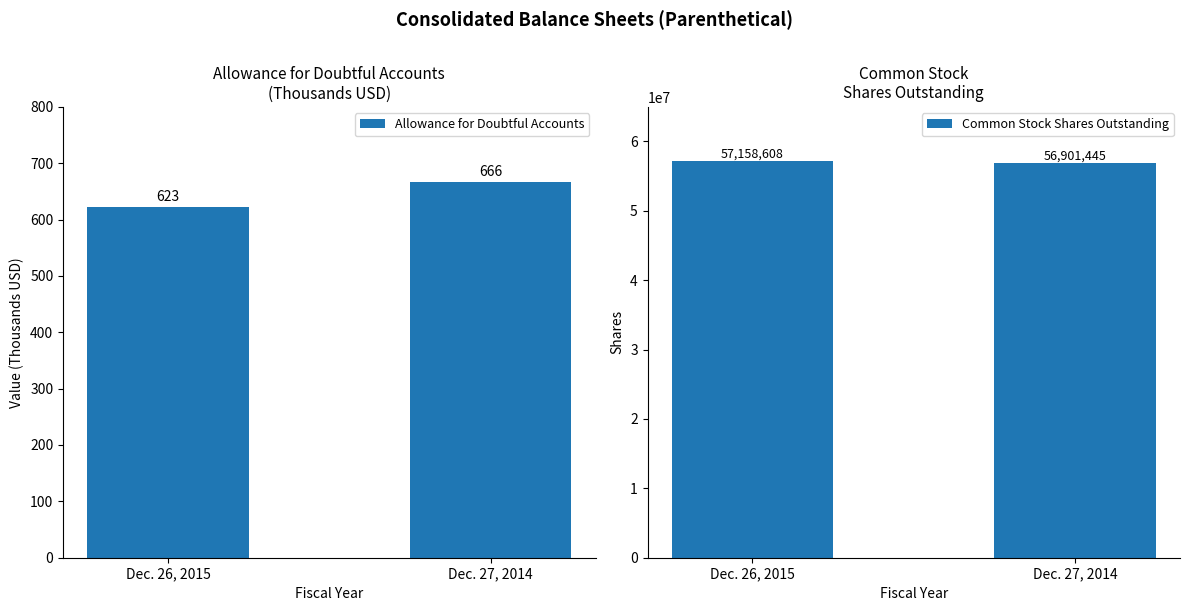

What is the value of the Common Stock Shares Outstanding bar at the 1st from the left?

57158608